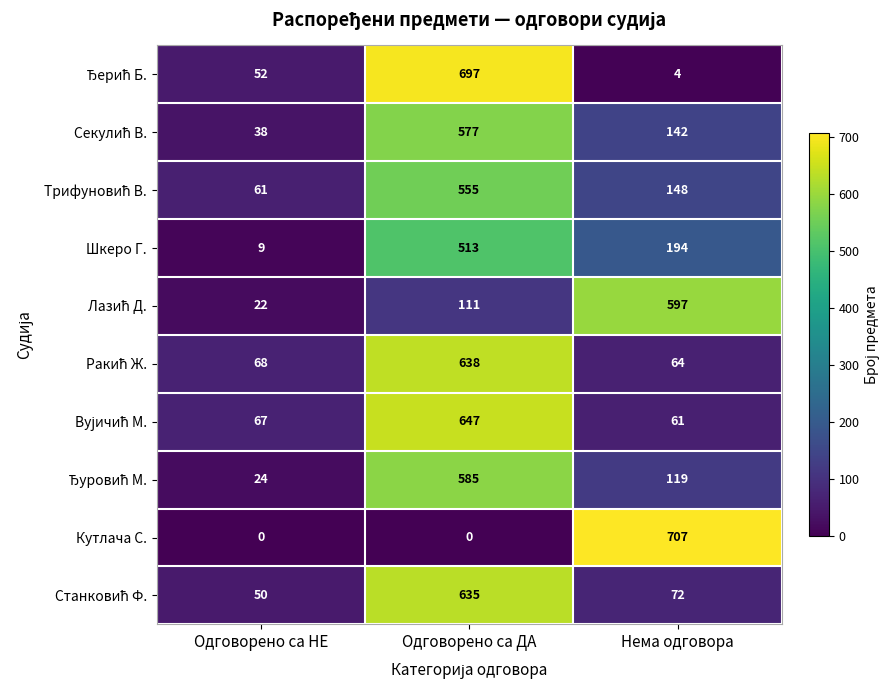

What is the average value of the Кутлача С. series?

236